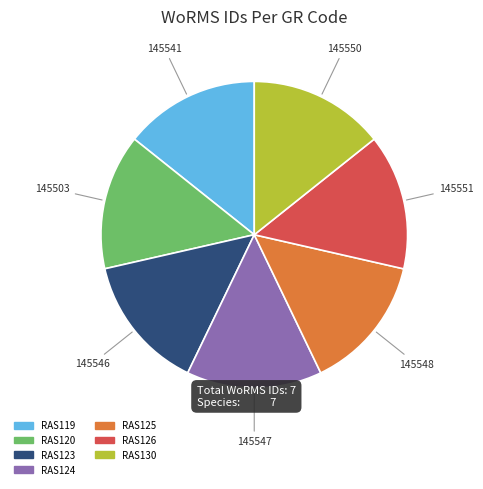

Count the number of slices in the pie.

7